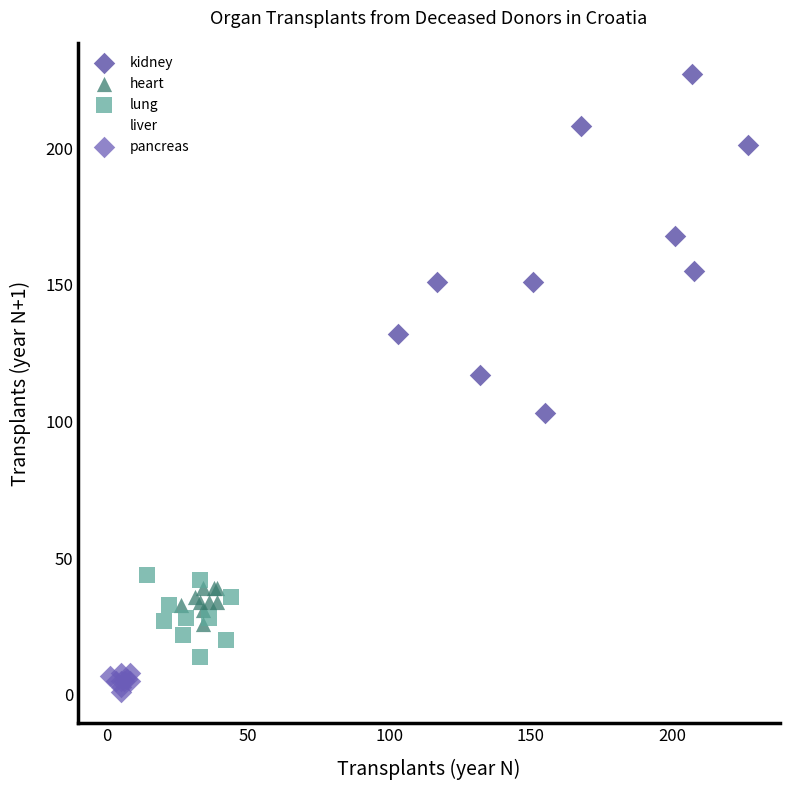

Which series has the widest spread of Y values?

kidney